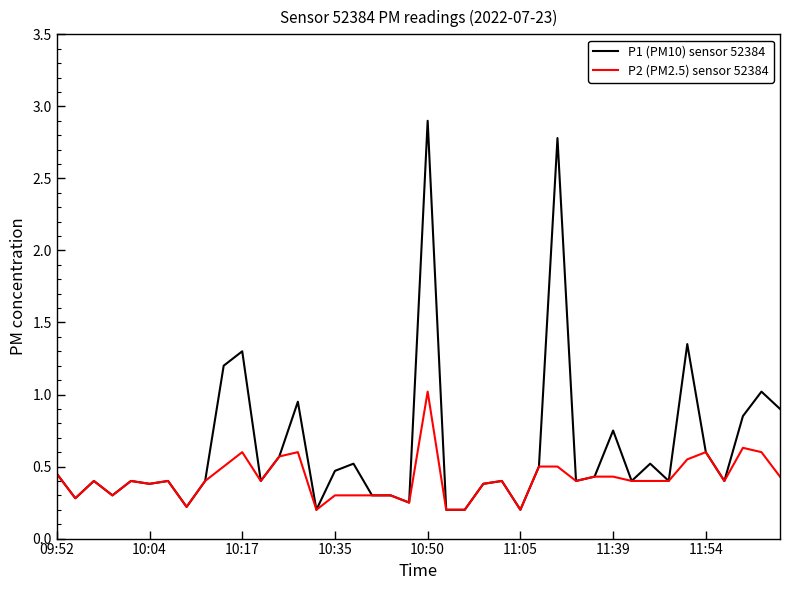

How many lines are shown in the chart?

2